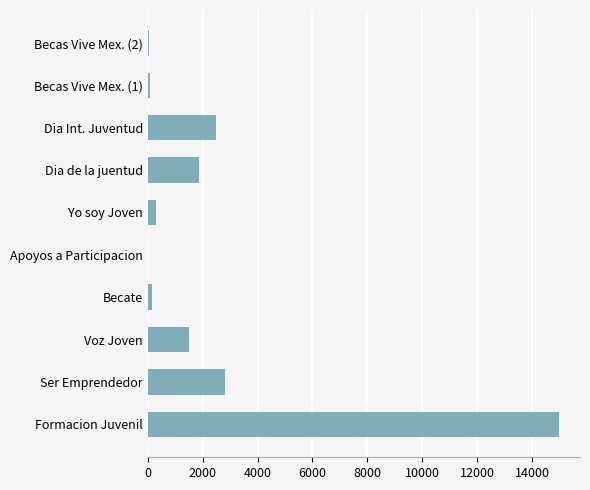

The chart shows a value of 620 at Voz Joven. True or false?

False